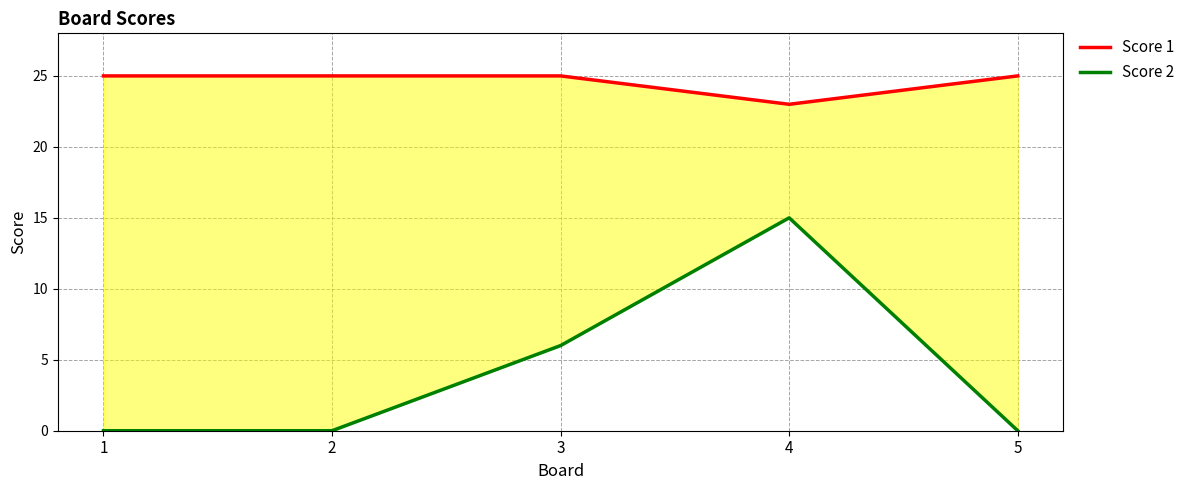

What is the highest value of the Score 1 series?

25